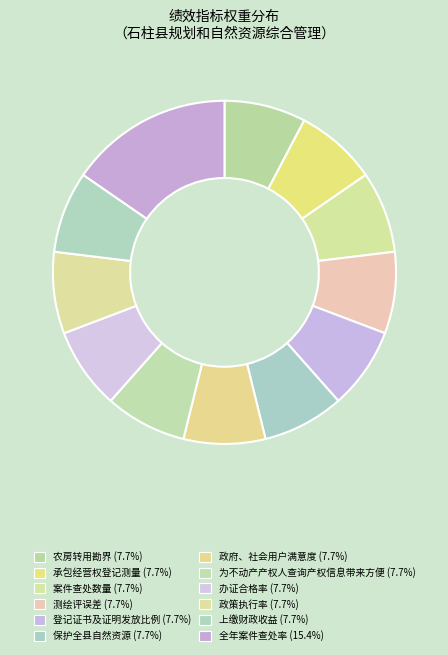

The 政府、社会用户满意度 slice represents 1% of the pie. True or false?

False